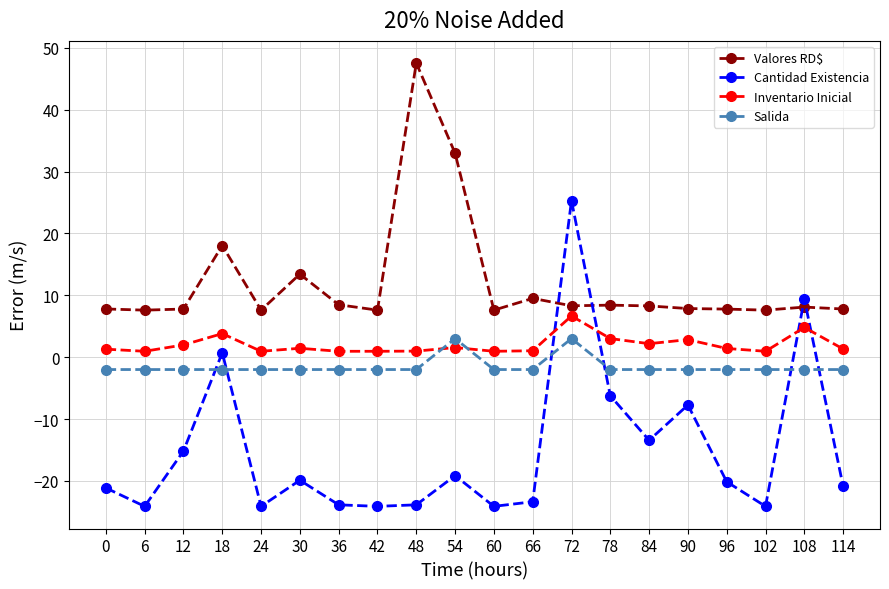

What is the minimum value for Valores RD$?

7.6